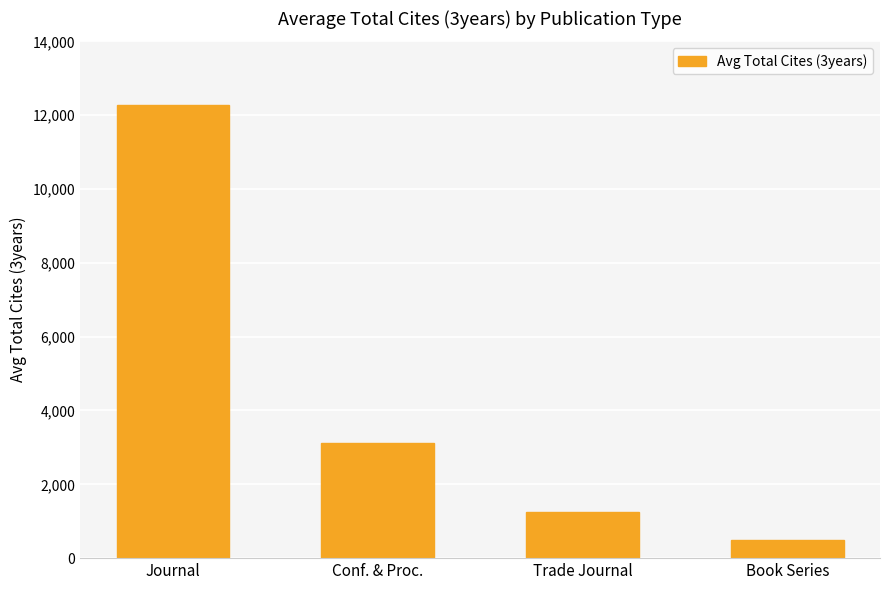

At which label does the data first exceed 3112?

Journal